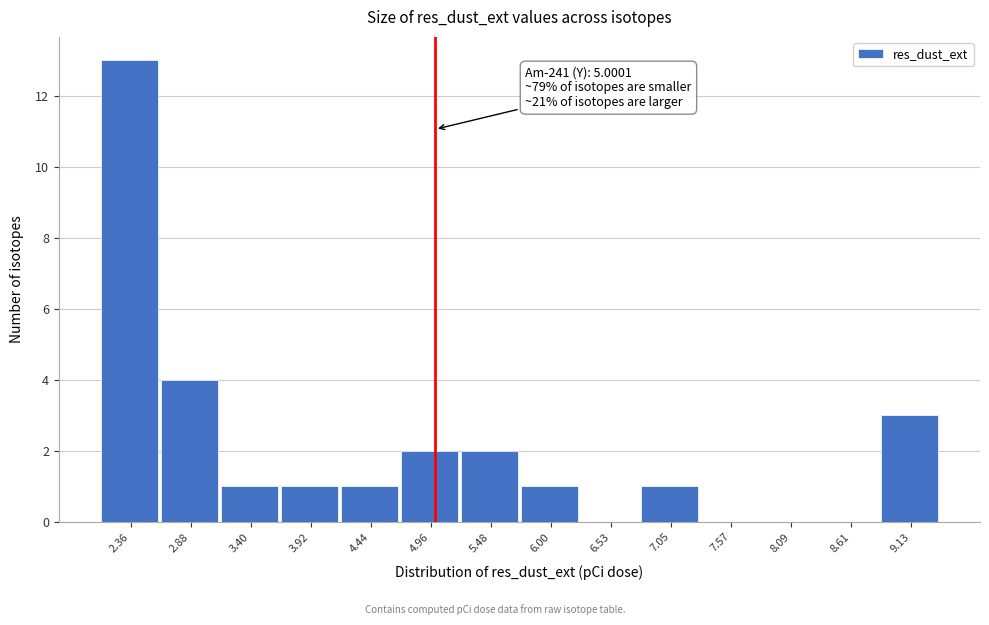

Over which range of the x-axis is the bar tallest?

2.1 to 2.6